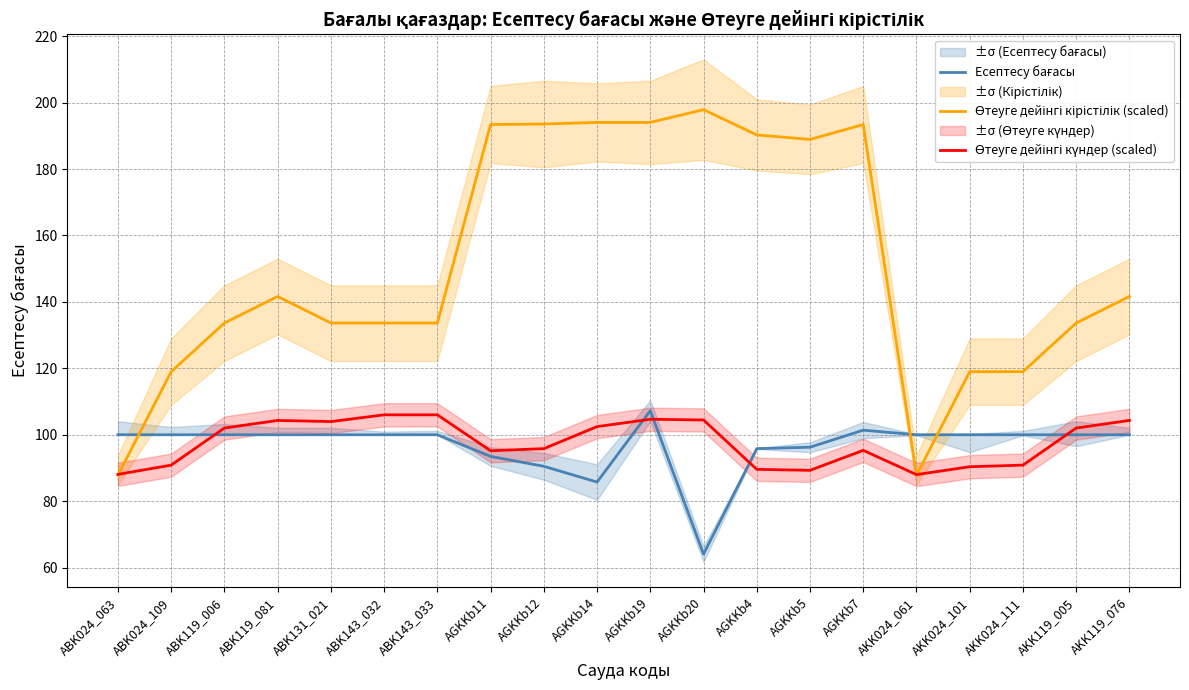

Count the number of data series in this chart.

3